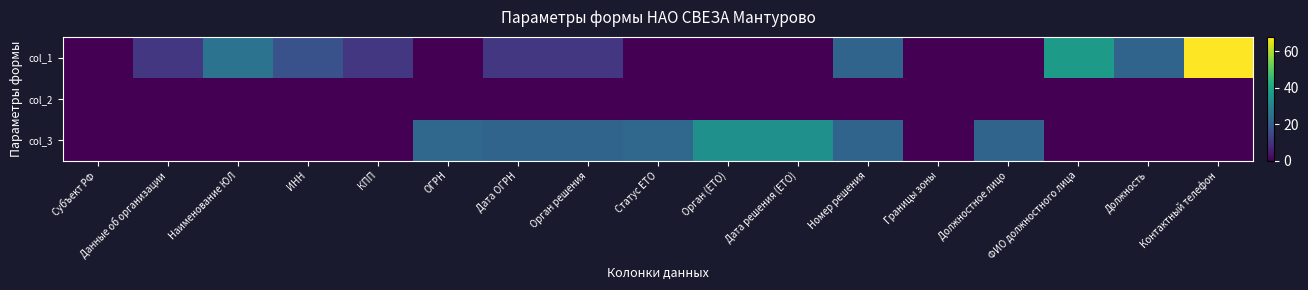

What is the maximum value shown in the chart?

68